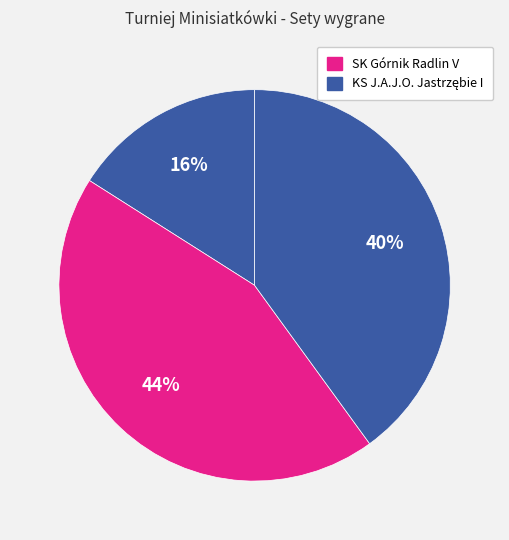

Count the number of slices in the pie.

3